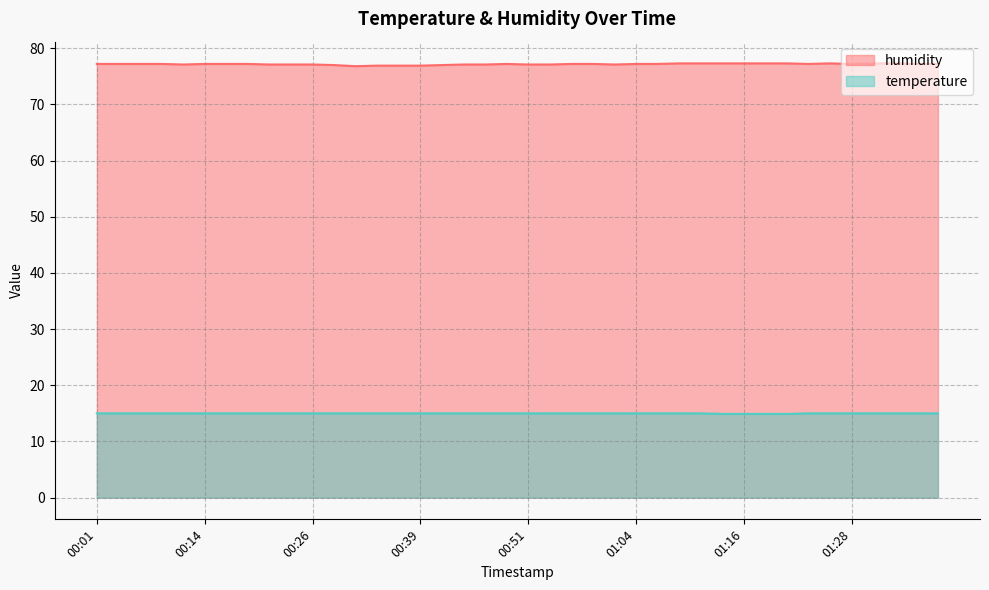

What are all the series names shown in the legend?

humidity, temperature